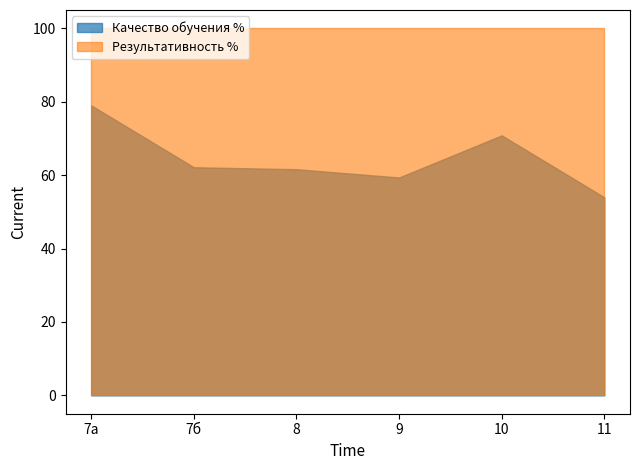

What is the difference between the second highest and second lowest values in the Качество обучения % series?

11.5